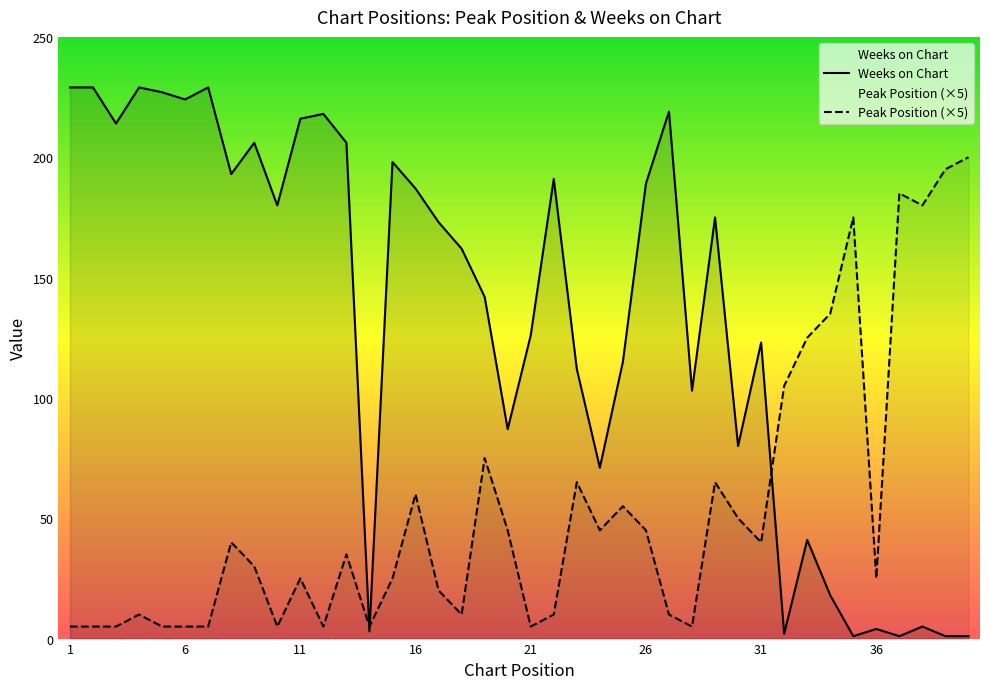

At which category is the sum across all series the highest?

16